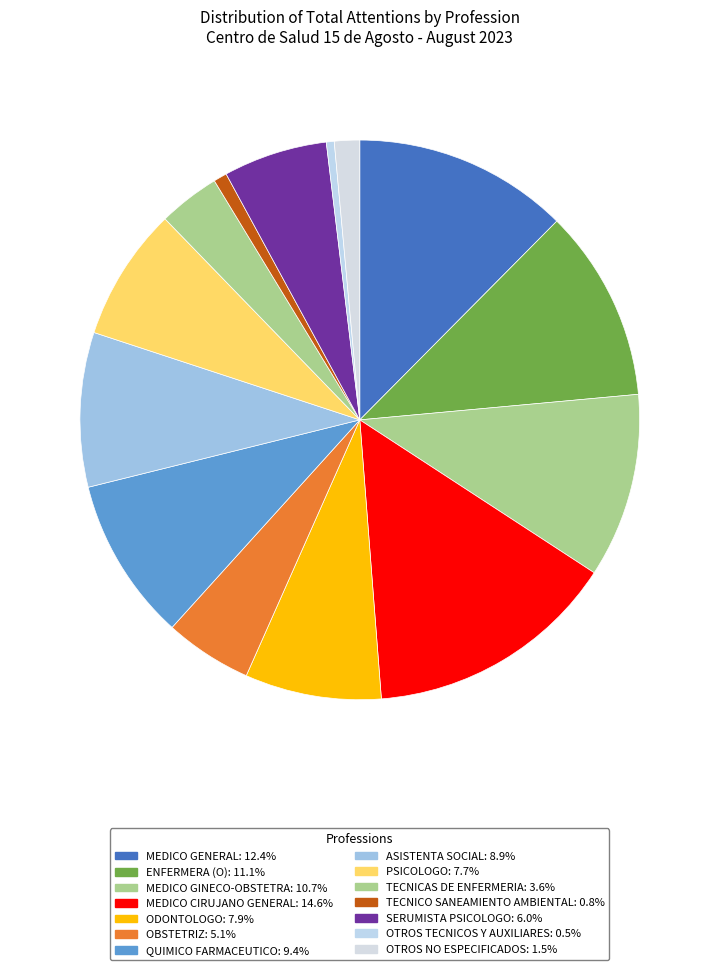

What percentage is the PSICOLOGO slice, to the nearest percent?

8%